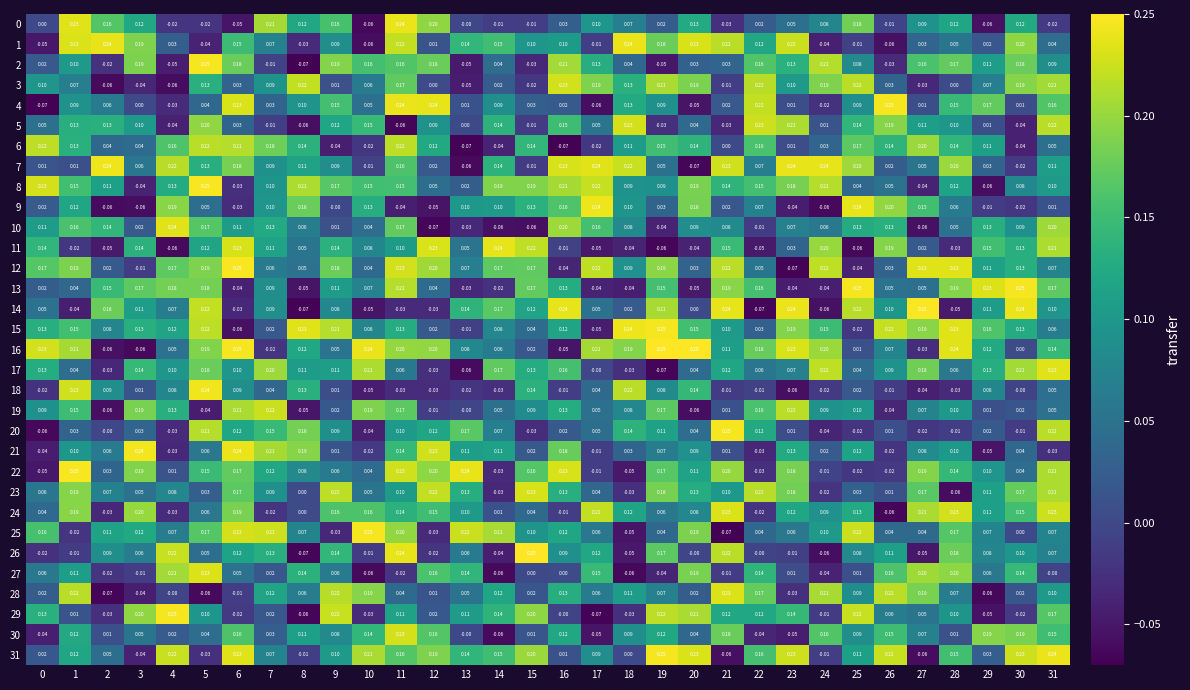

Is the value of 13 at 11 greater than the value of 26 at 15?

No